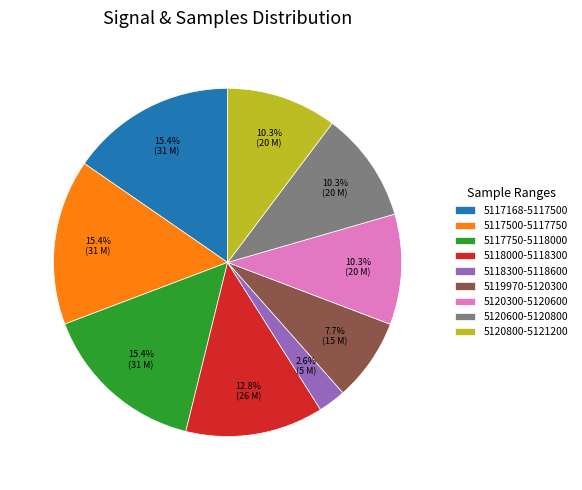

Is there a majority slice in this chart?

No